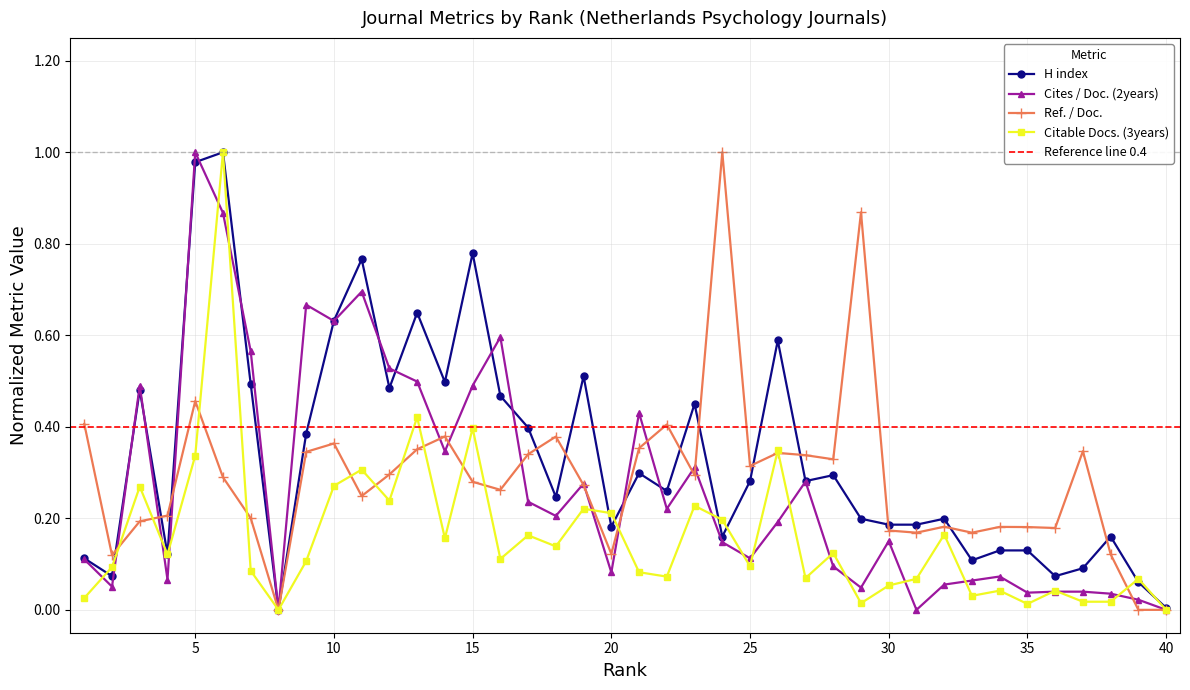

True or false: Cites / Doc. (2years) has more than 1 interior local peaks.

True